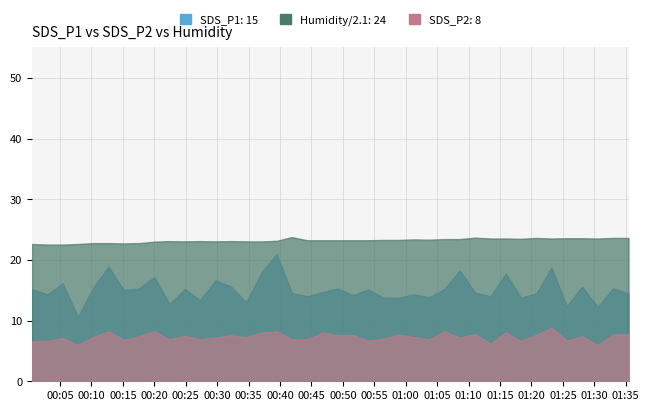

At which category is the sum across all series the highest?

2022/03/01 00:39:28